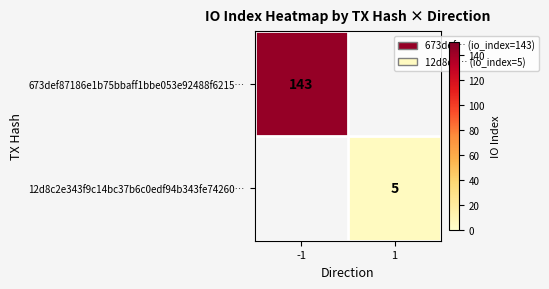

True or false: 673def87186e1b75bbaff1bbe053e92488f6215… has a value of 209 at -1.

False